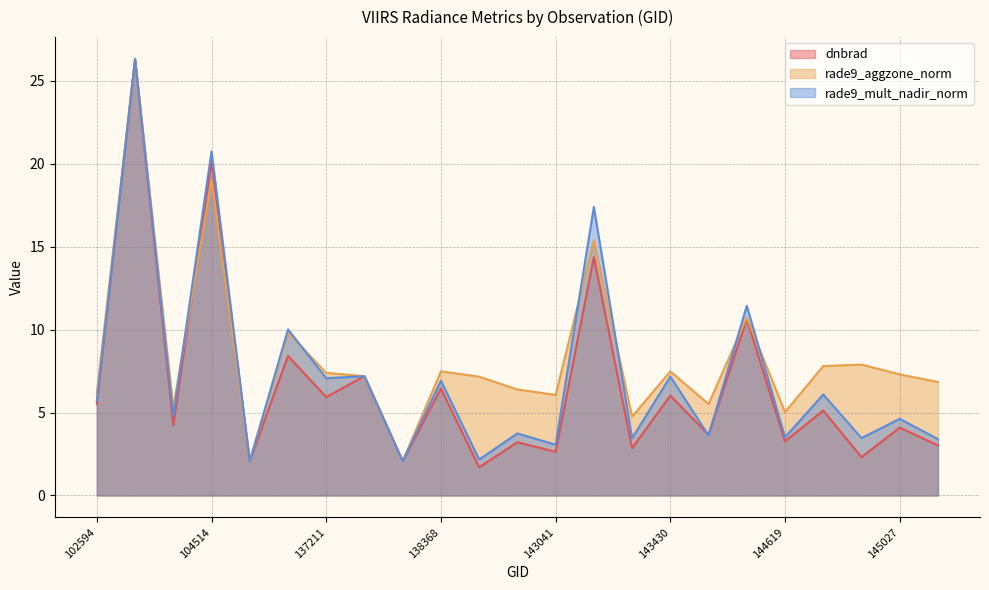

At which label does dnbrad first exceed 4?

102594